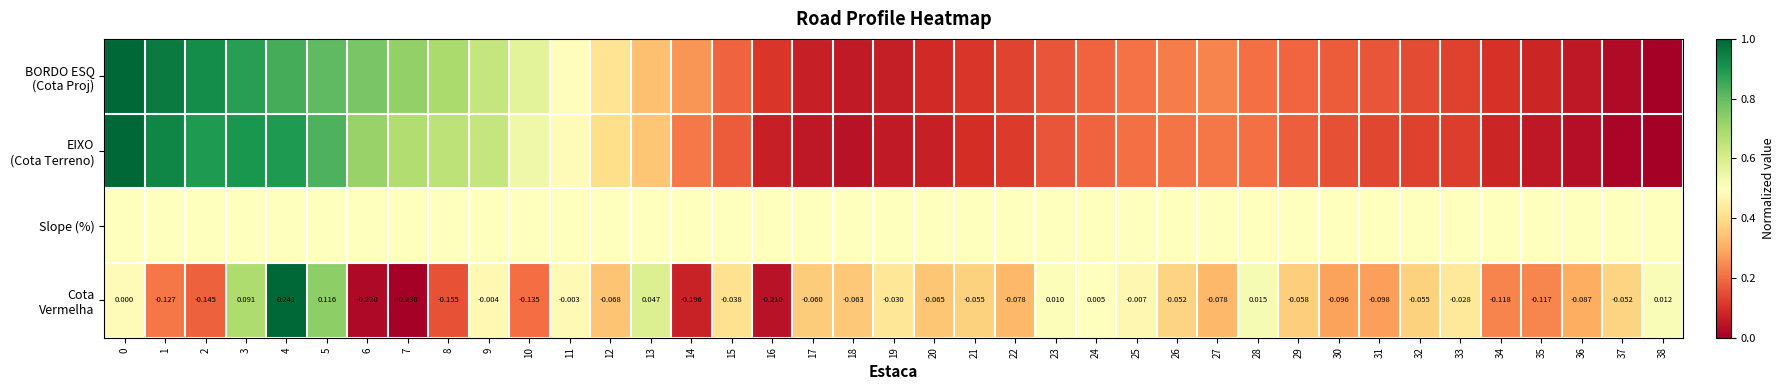

The value of Cota Vermelha at 29 is 0.6. True or false?

False